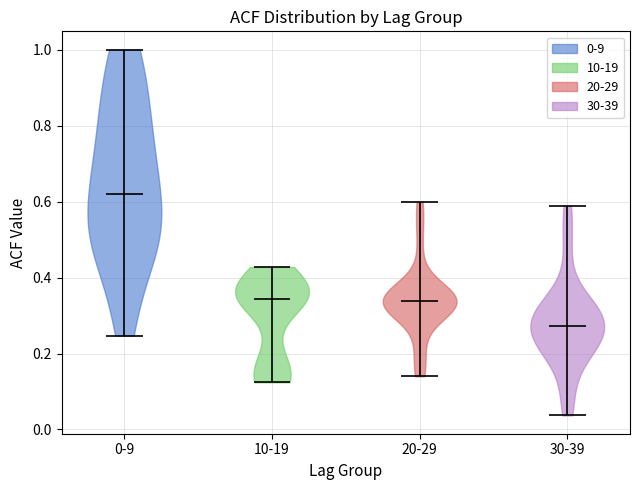

Reading left to right, read every violin against the y-axis: where its median line is, and the lowest and highest points it reaches. The values are not printed on the chart, so give them approximately, as read against the axis.

0-9: median line 0.62, lowest point 0.24, highest point 1.00
10-19: median line 0.34, lowest point 0.12, highest point 0.42
20-29: median line 0.34, lowest point 0.14, highest point 0.60
30-39: median line 0.28, lowest point 0.04, highest point 0.58